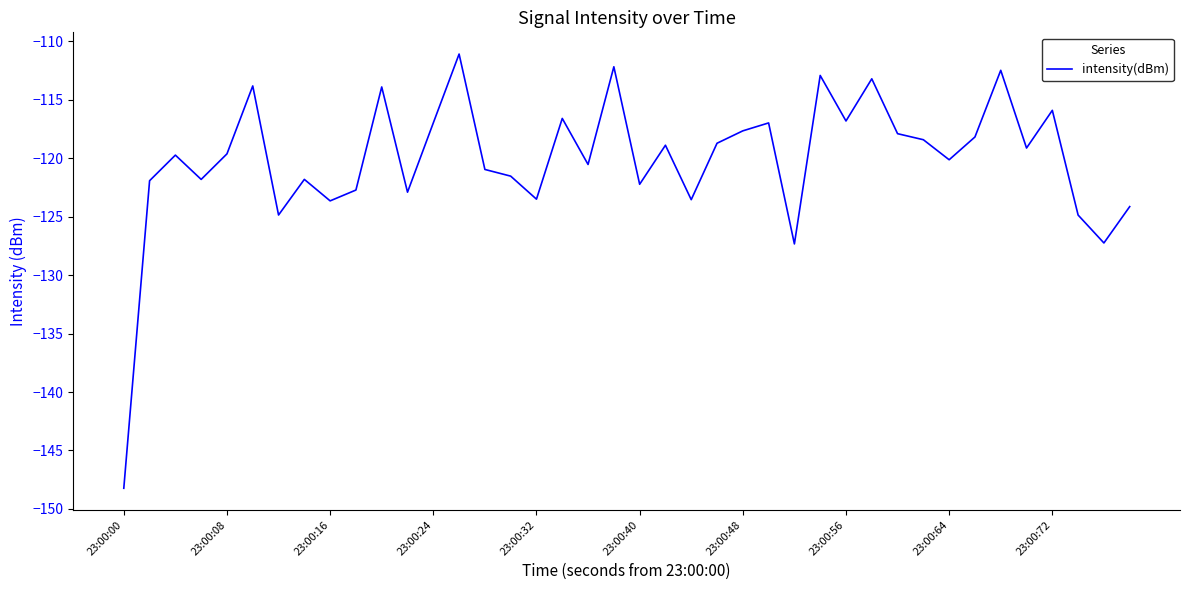

What is the smallest value displayed?

-148.2